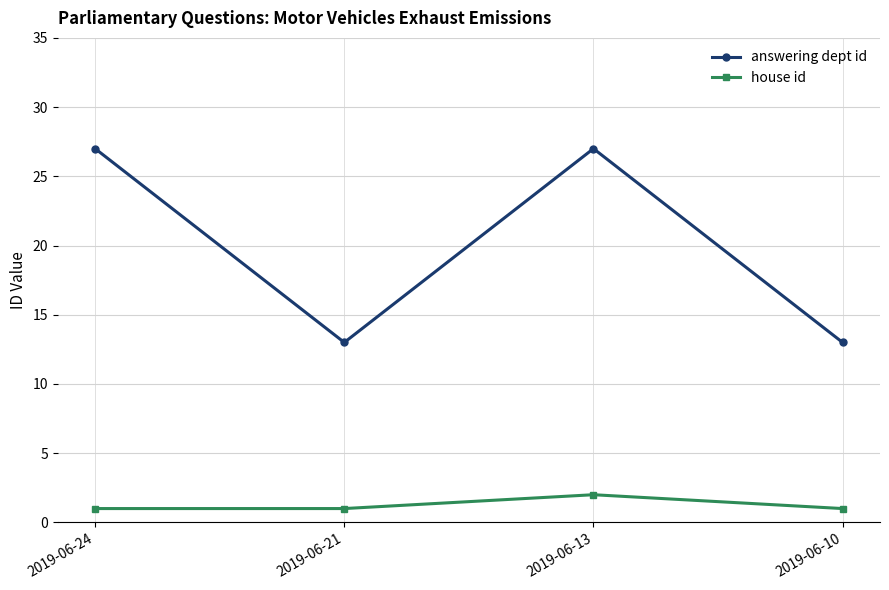

In house id, how many points are higher than both neighbors (excluding endpoints)?

1